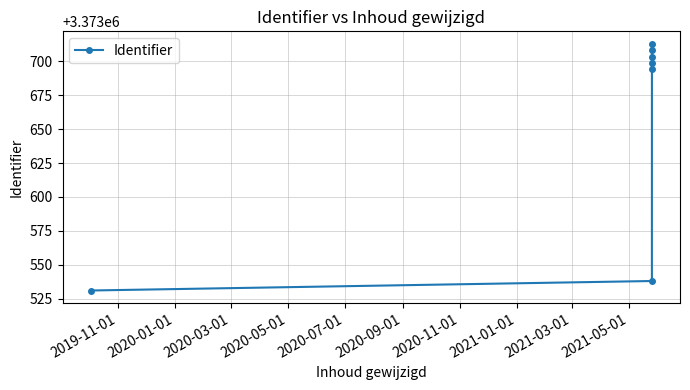

What is the maximum value shown in the chart?

3373713